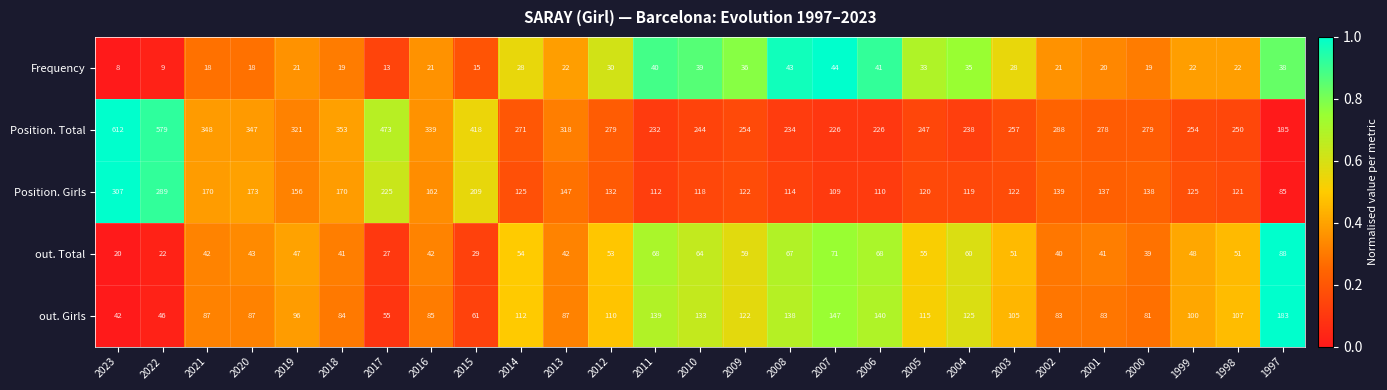

Rank the series at 2006 from lowest to highest value.

Frequency, out. Total, Position. Girls, out. Girls, Position. Total